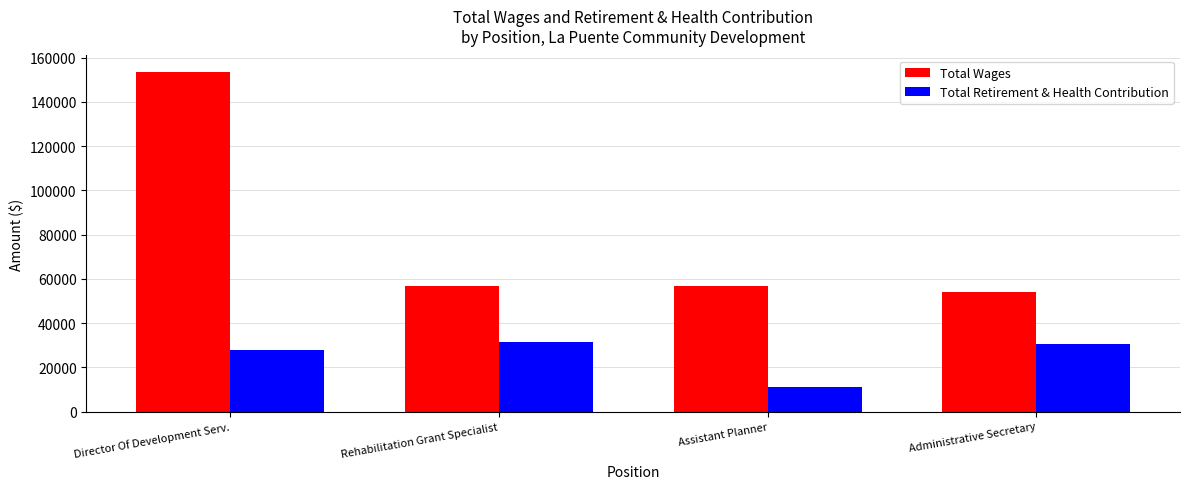

Which series has the largest total across all categories?

Total Wages